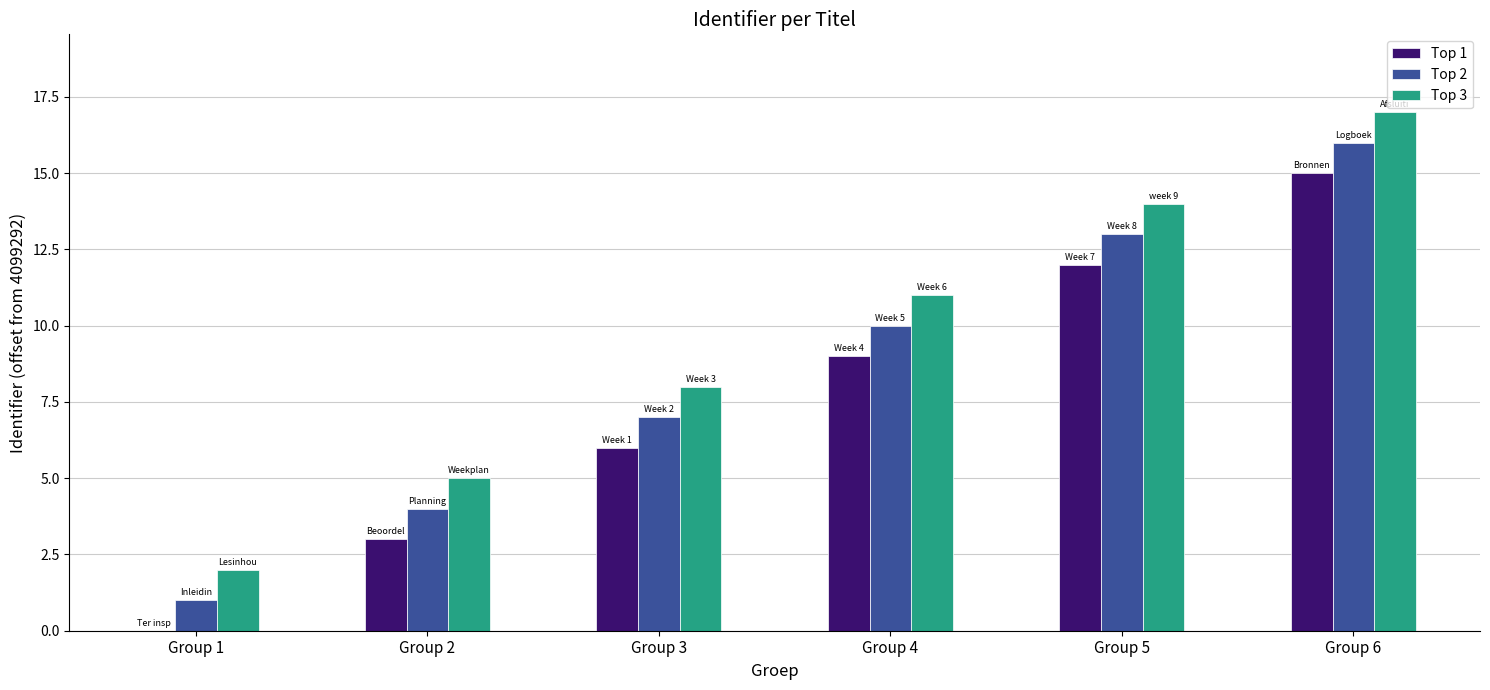

The value of Top 2 at Group 1 is 1. True or false?

True